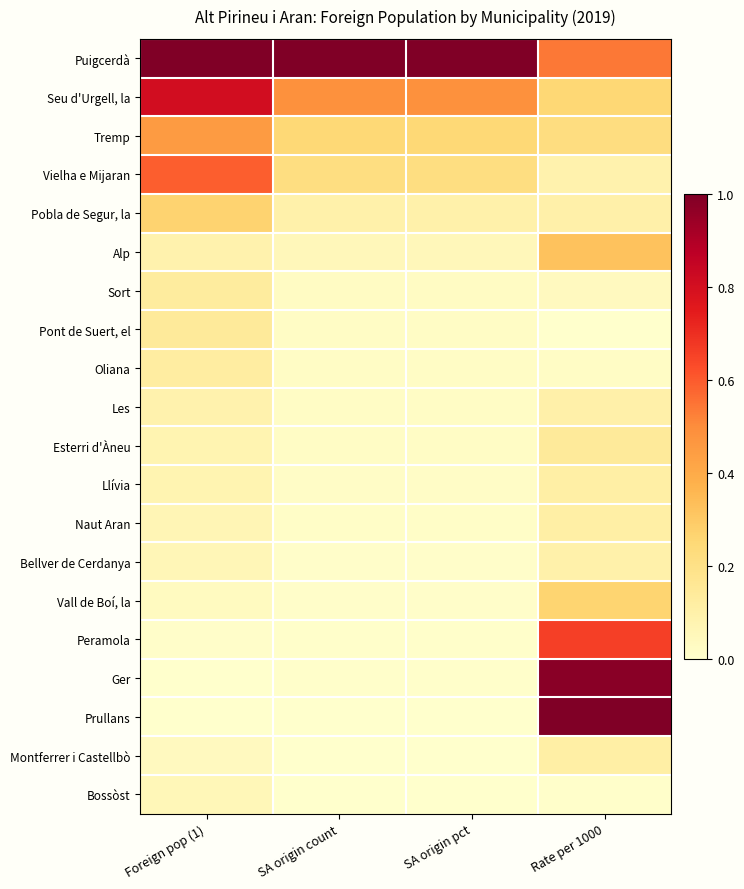

At SA origin count, list the series in order from largest to smallest.

Puigcerdà, Seu d'Urgell, la, Tremp, Vielha e Mijaran, Pobla de Segur, la, Alp, Sort, Pont de Suert, el, Oliana, Les, Esterri d'Àneu, Llívia, Naut Aran, Bellver de Cerdanya, Vall de Boí, la, Peramola, Ger, Prullans, Montferrer i Castellbò, Bossòst